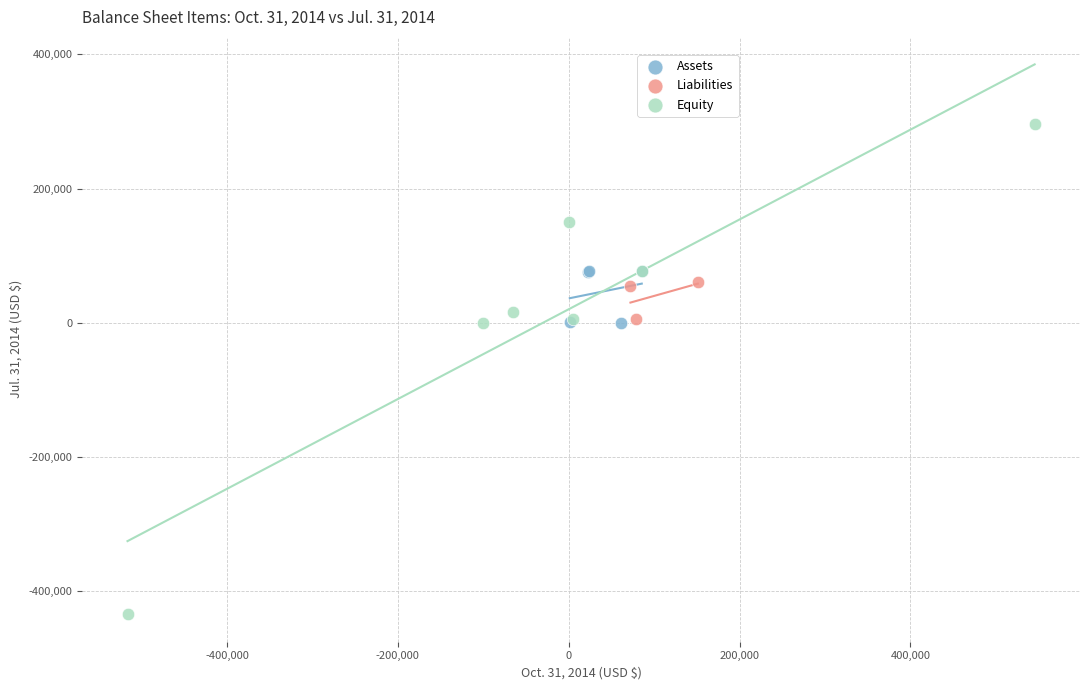

Which series has the widest spread of Y values?

Equity